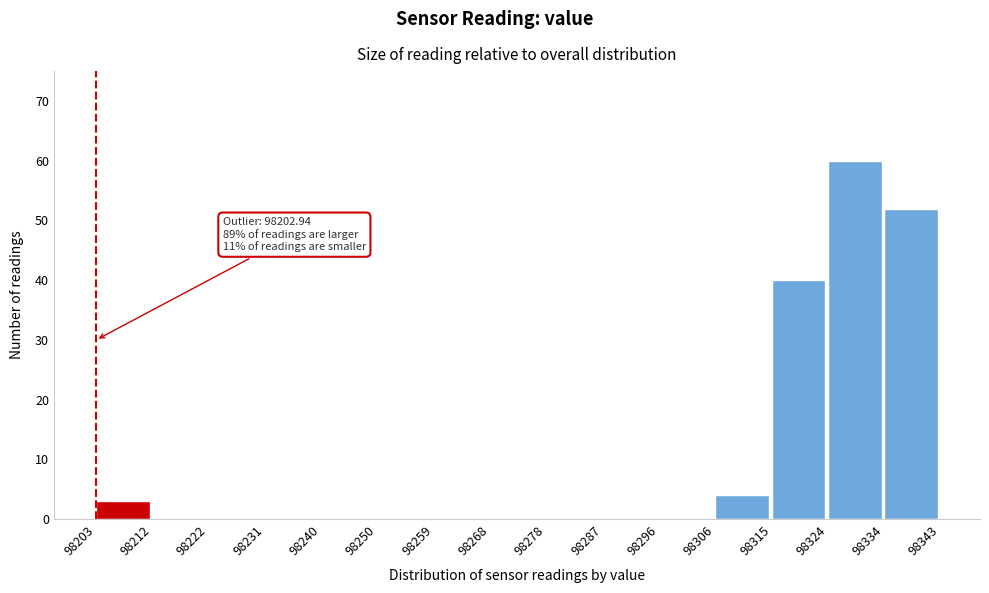

Over which range of the x-axis is the bar tallest?

98324 to 98334